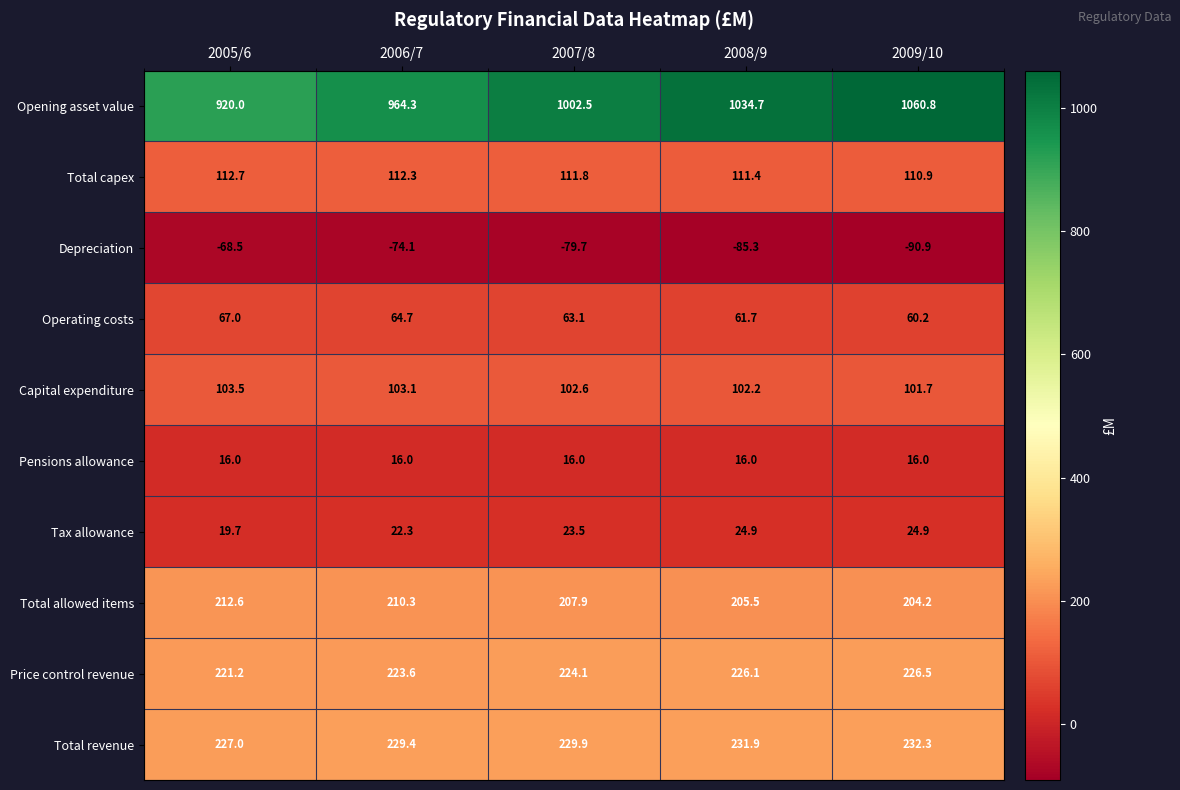

Rank the series at 2005/6 from lowest to highest value.

Depreciation, Pensions allowance, Tax allowance, Operating costs, Capital expenditure, Total capex, Total allowed items, Price control revenue, Total revenue, Opening asset value